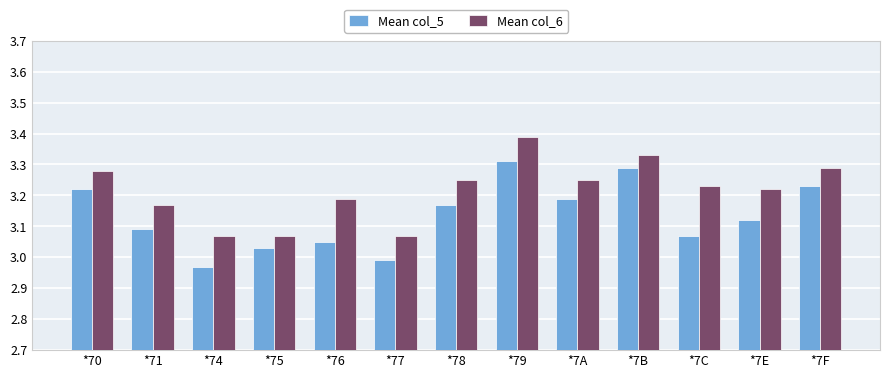

How many bars are there in total?

26